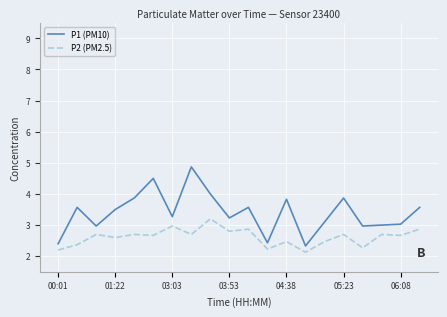

Which series has the largest total across all categories?

P1 (PM10)